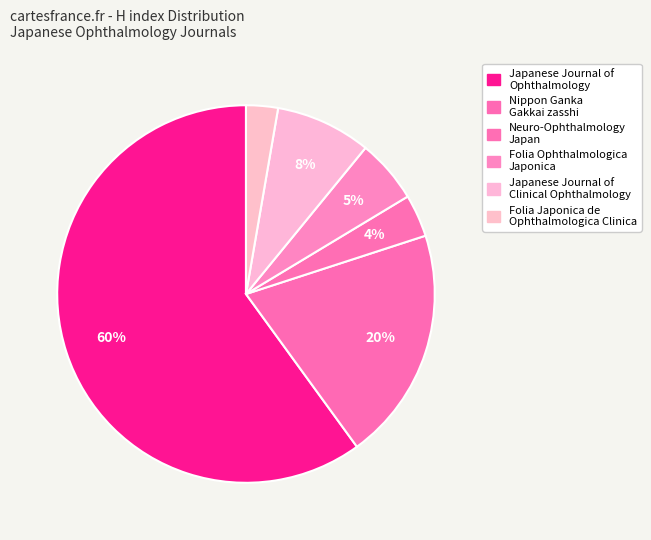

How many segments does this pie chart have?

6